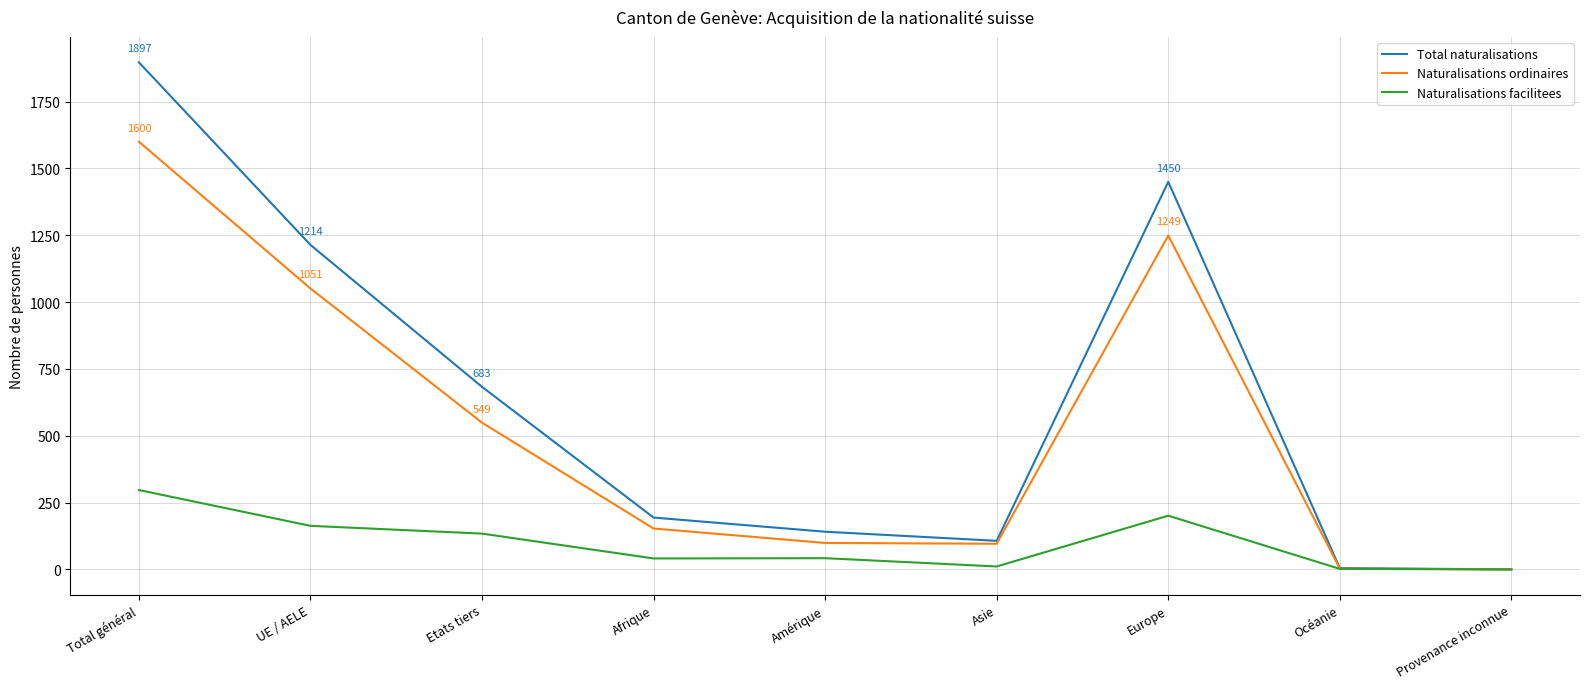

What is the sum of the Naturalisations ordinaires values at Etats tiers and Total général?

2149